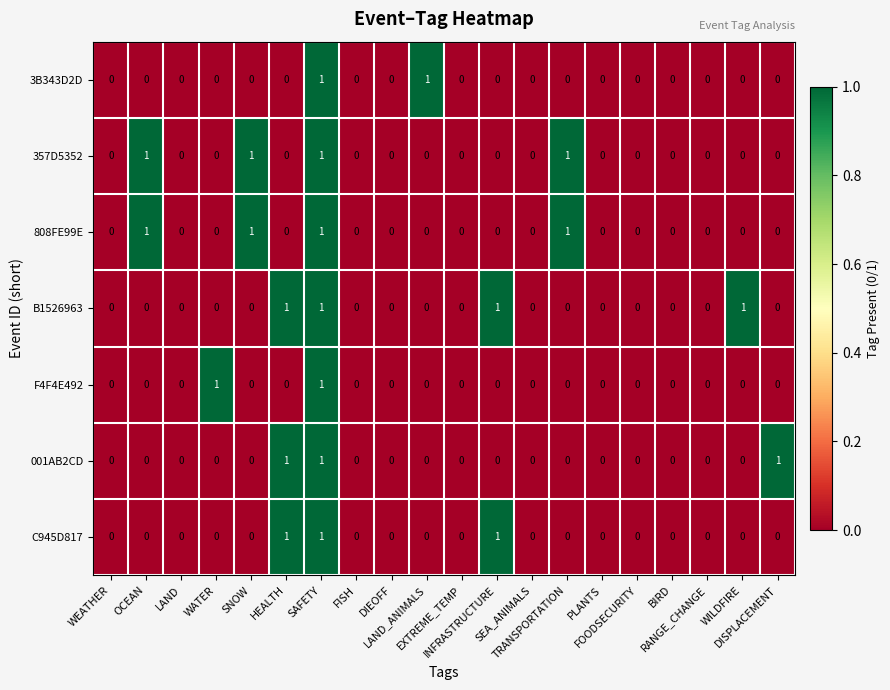

What is the sum of all C945D817 values?

3